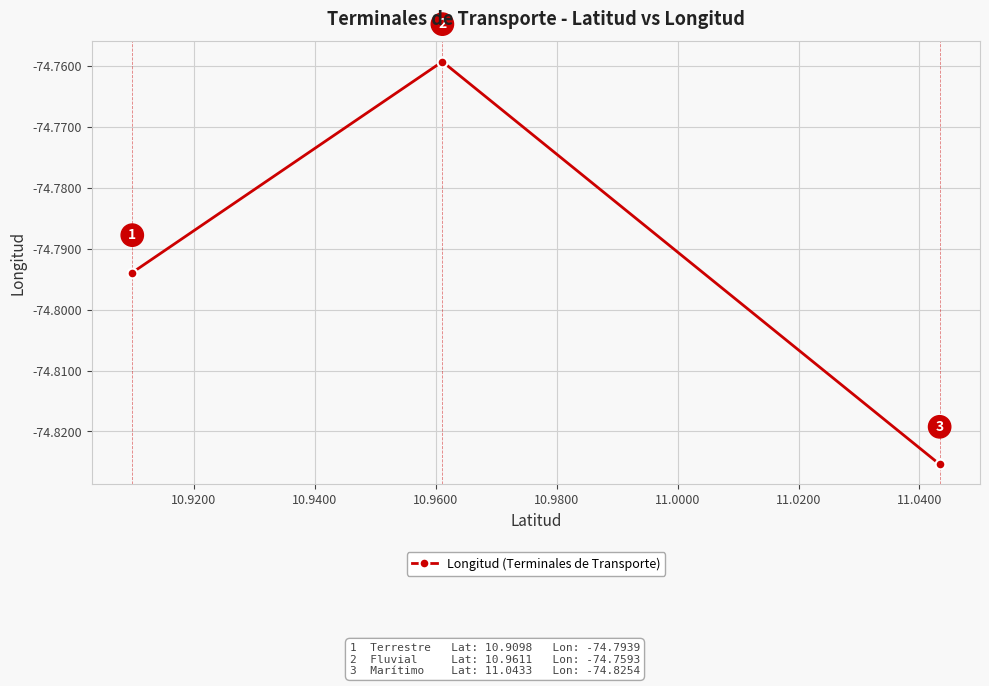

How many distinct data groups are displayed?

1